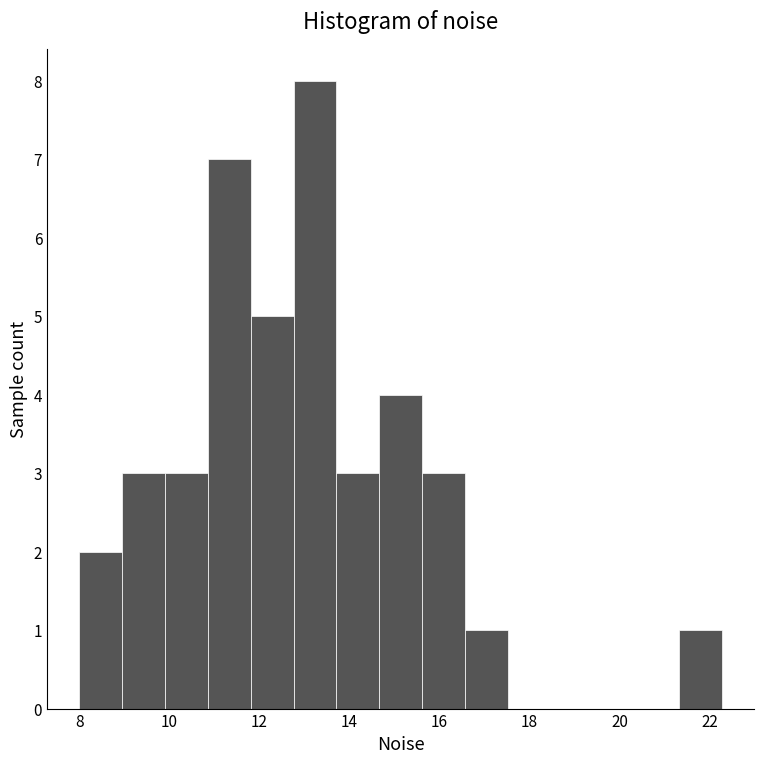

Over which range of the x-axis is the bar tallest?

12.8 to 13.8